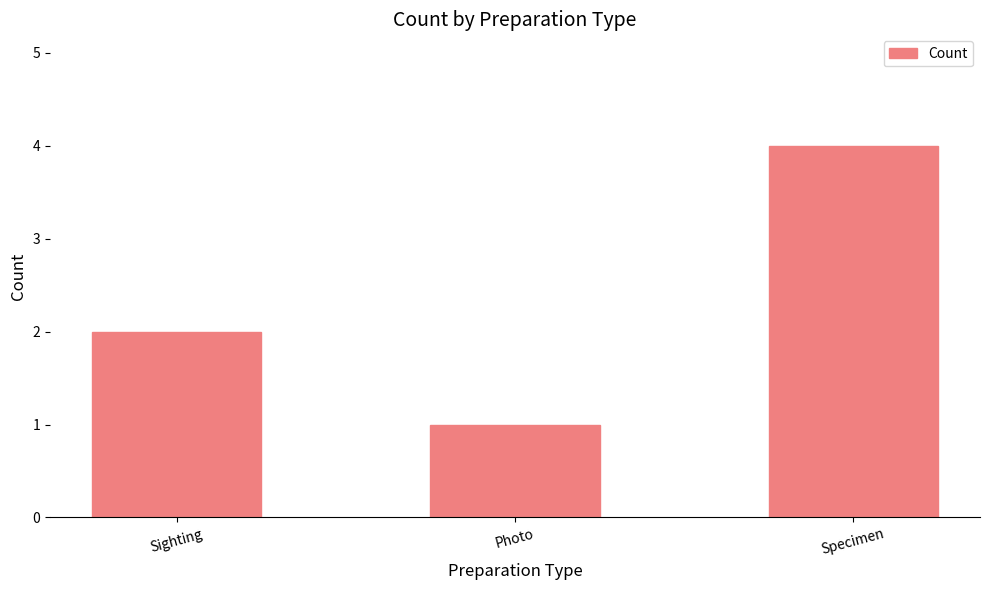

Count the values in the range 1 to 4.

3